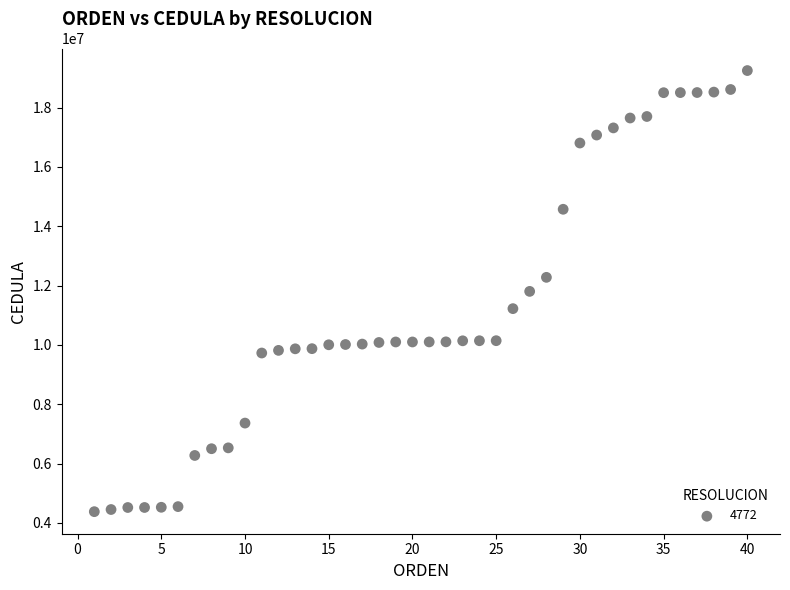

What is the range of Y values (max minus min)?

14868556